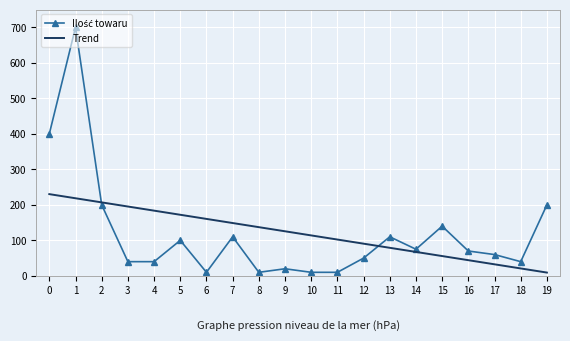

What is the total value across all series at 0?

630.2